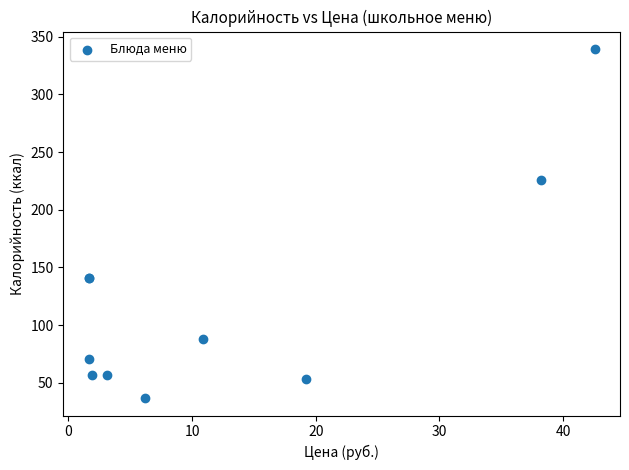

What Y value in the scatter plot is closest to 188?

226.0